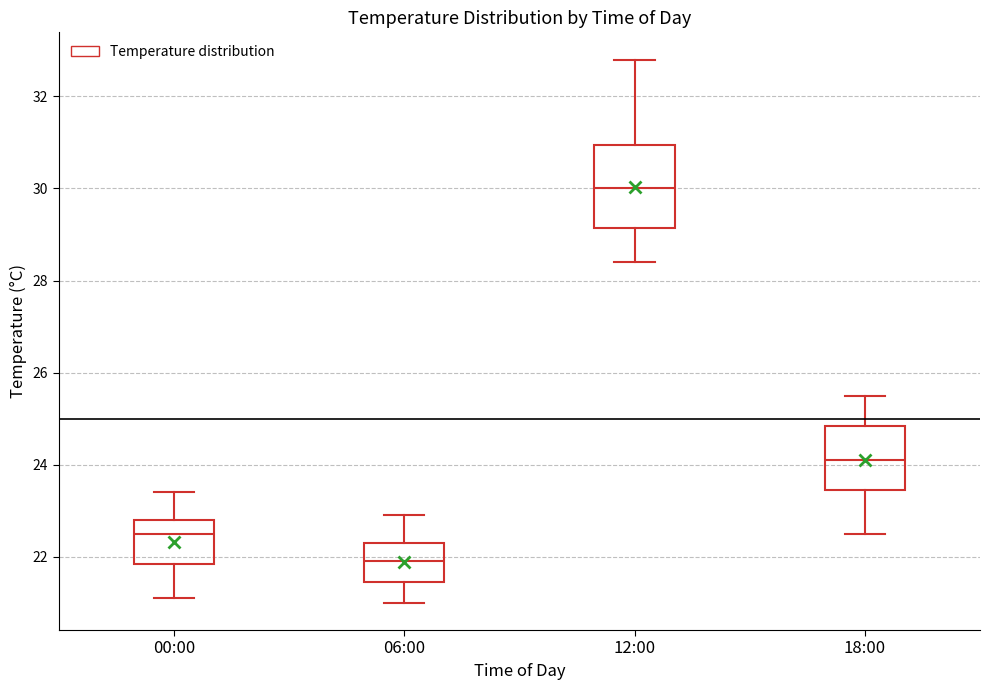

Reading left to right, transcribe this box plot: for each box, give where its median line is, the range the box spans, and where its two whiskers end, as read against the y-axis. The values are not printed on the chart, so give them approximately, as read against the axis.

00:00: median 22.6, box 21.8 to 22.8, whiskers 21.2 to 23.4
06:00: median 22.0, box 21.4 to 22.4, whiskers 21.0 to 23.0
12:00: median 30.0, box 29.2 to 31.0, whiskers 28.4 to 32.8
18:00: median 24.2, box 23.4 to 24.8, whiskers 22.6 to 25.6